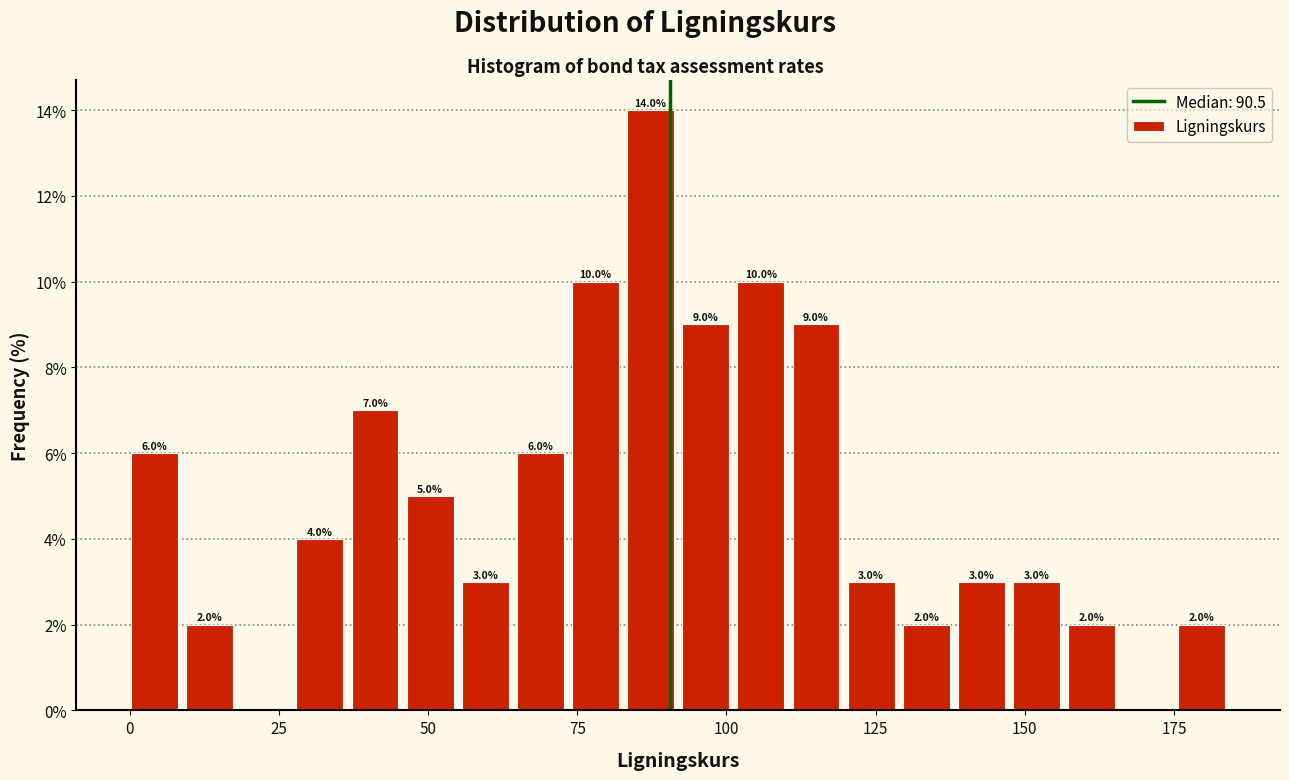

Around what value on the x-axis is the tallest bar? Give the approximate position of its centre, as read against the axis.

85